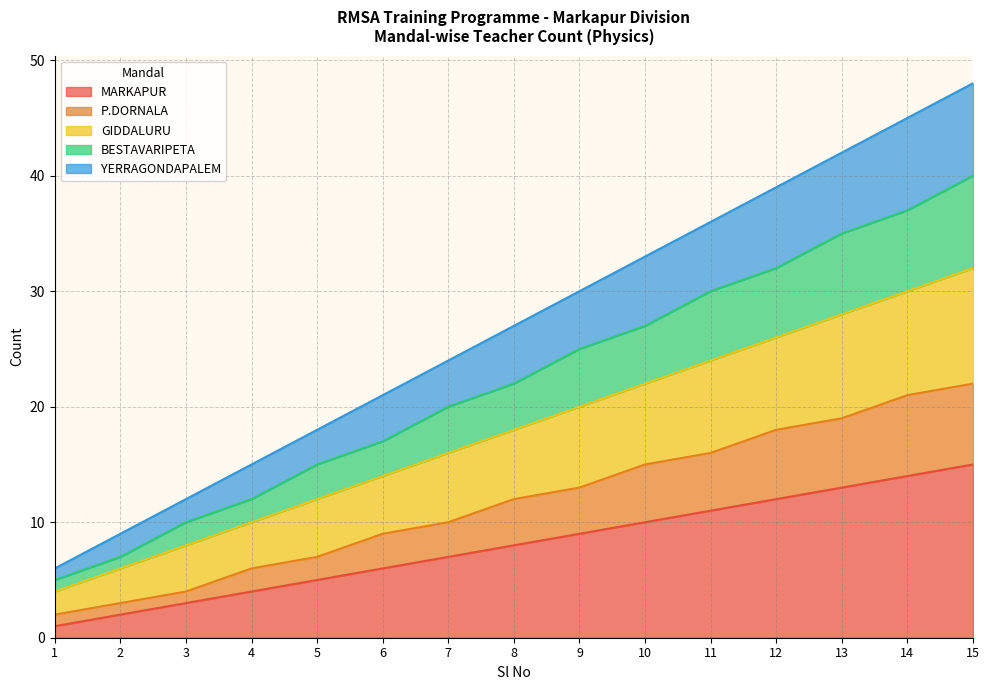

Is it true that MARKAPUR equals 4 at 4?

True